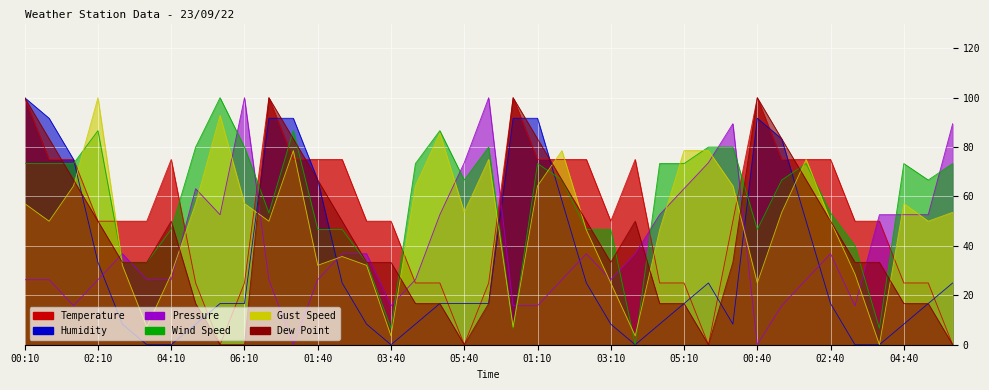

How many intersections are there between Dew Point and Pressure?

11